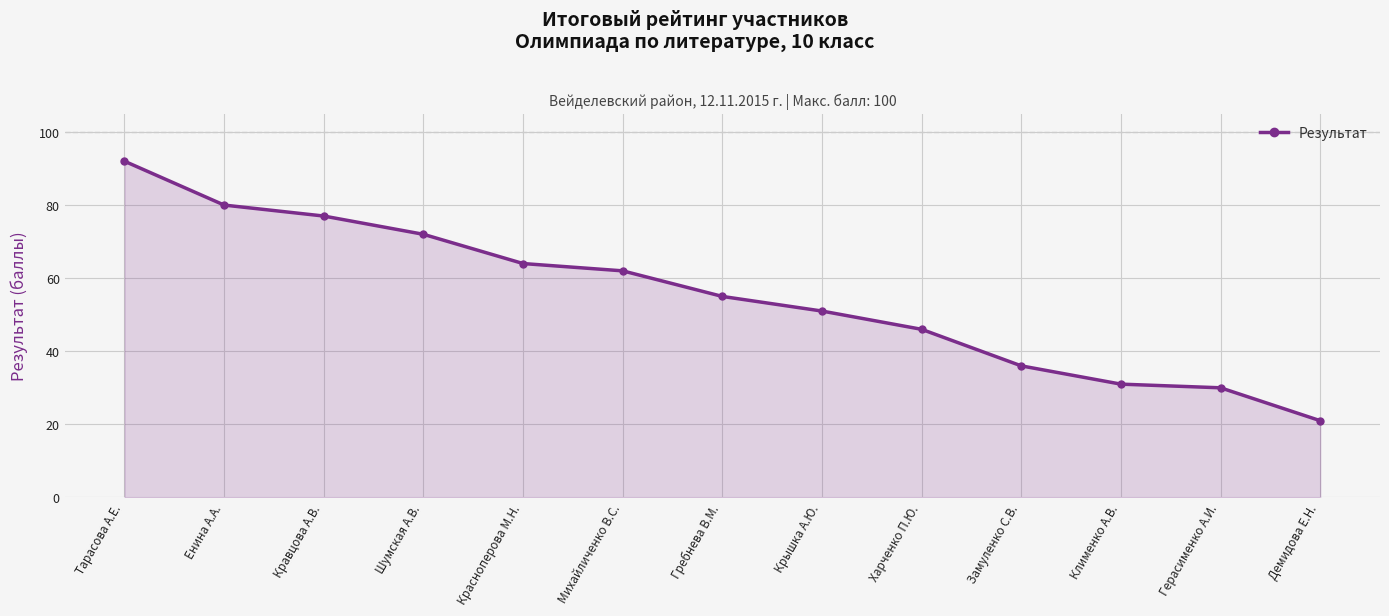

At which category does the chart reach its minimum across all series?

Демидова Е.Н.